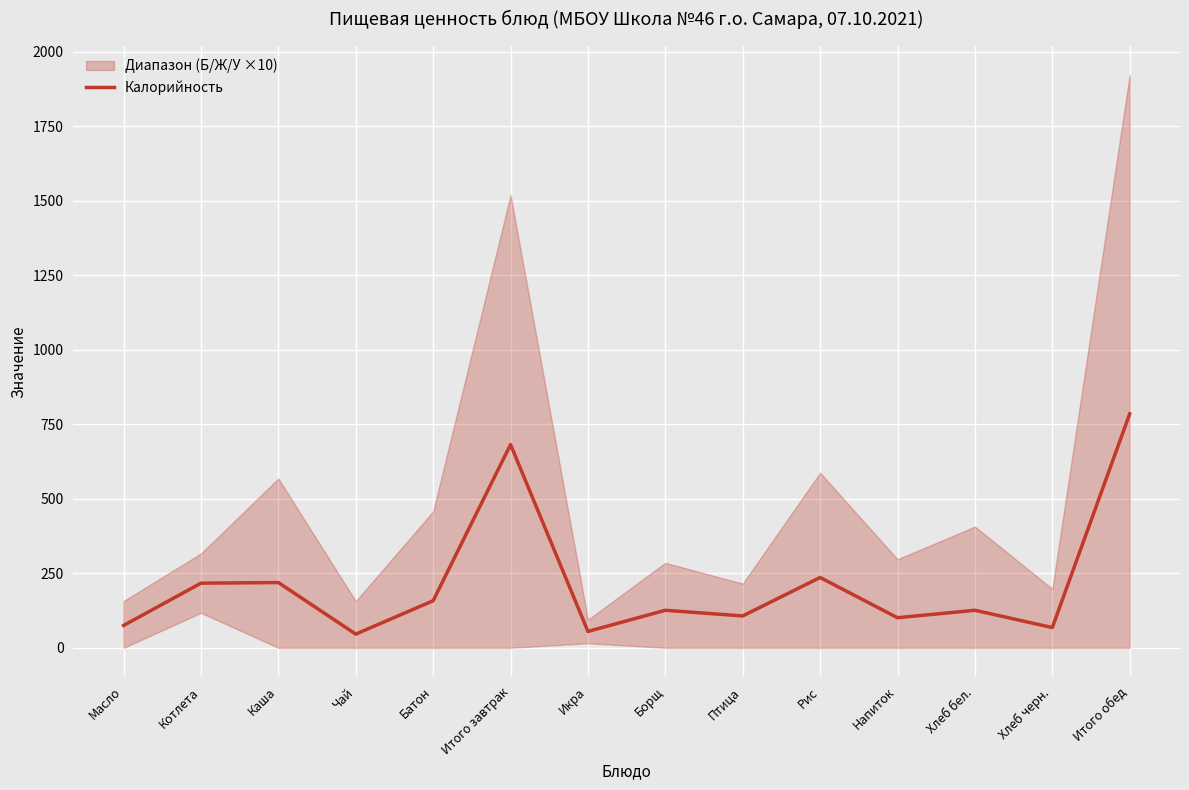

How many interior local valleys (lower than both neighbors) does the data have?

5